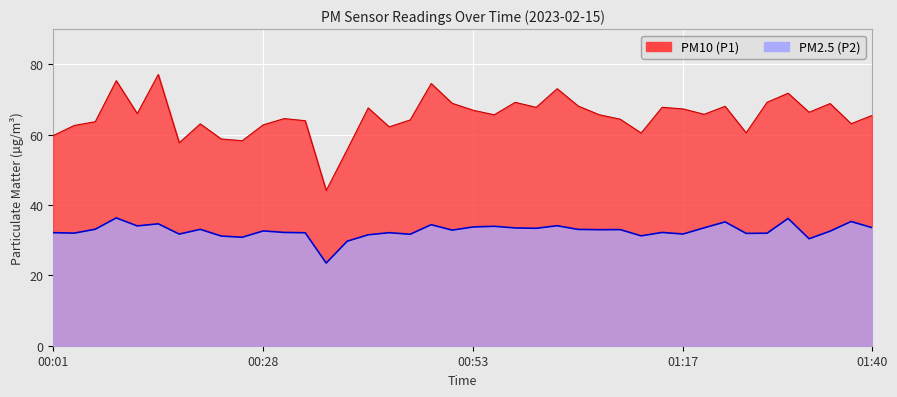

At how many categories does at least one series exceed 42?

40